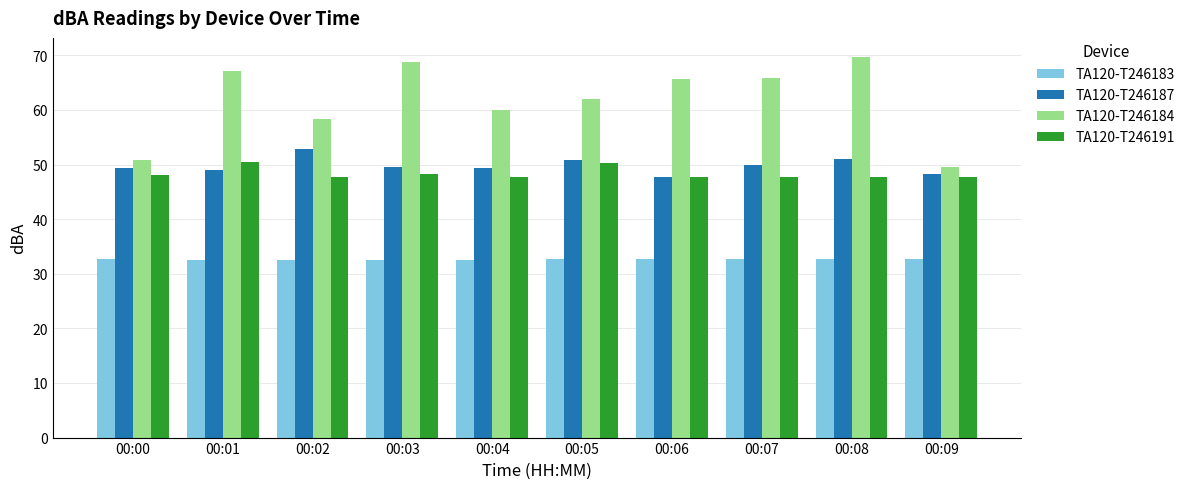

Does the chart contain any negative values?

No